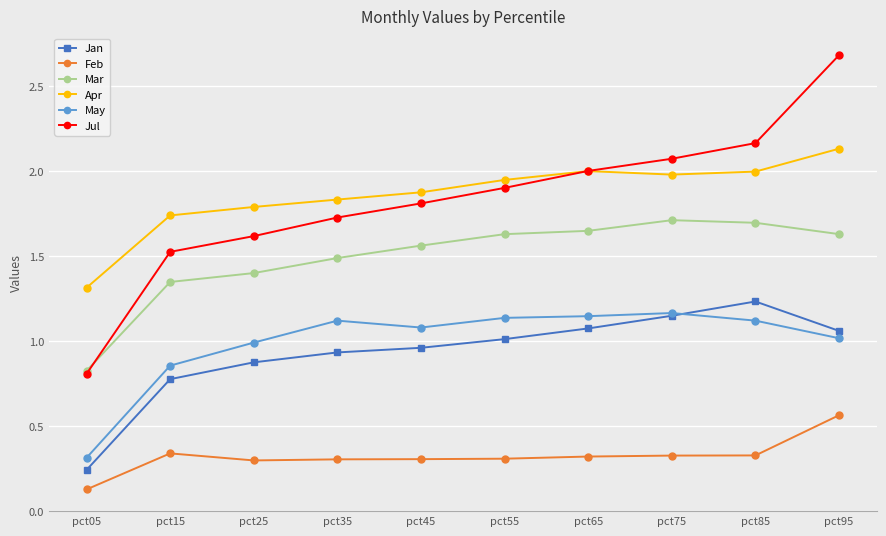

What is the difference between the maximum and minimum values in the Feb series?

0.4